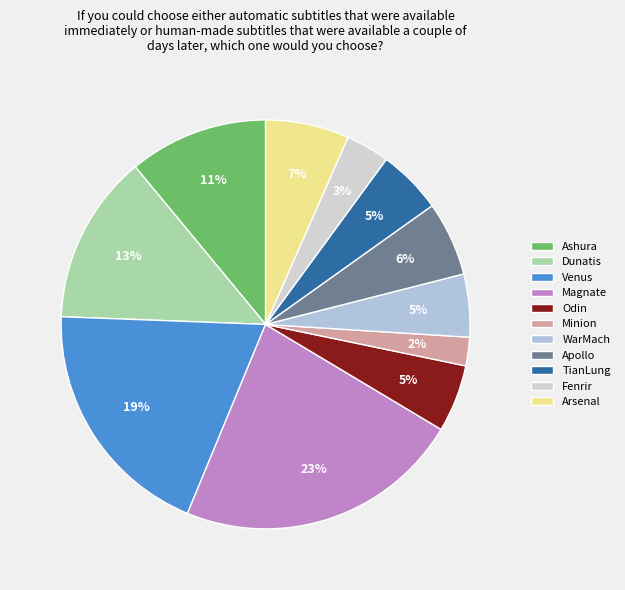

Count the number of slices in the pie.

11